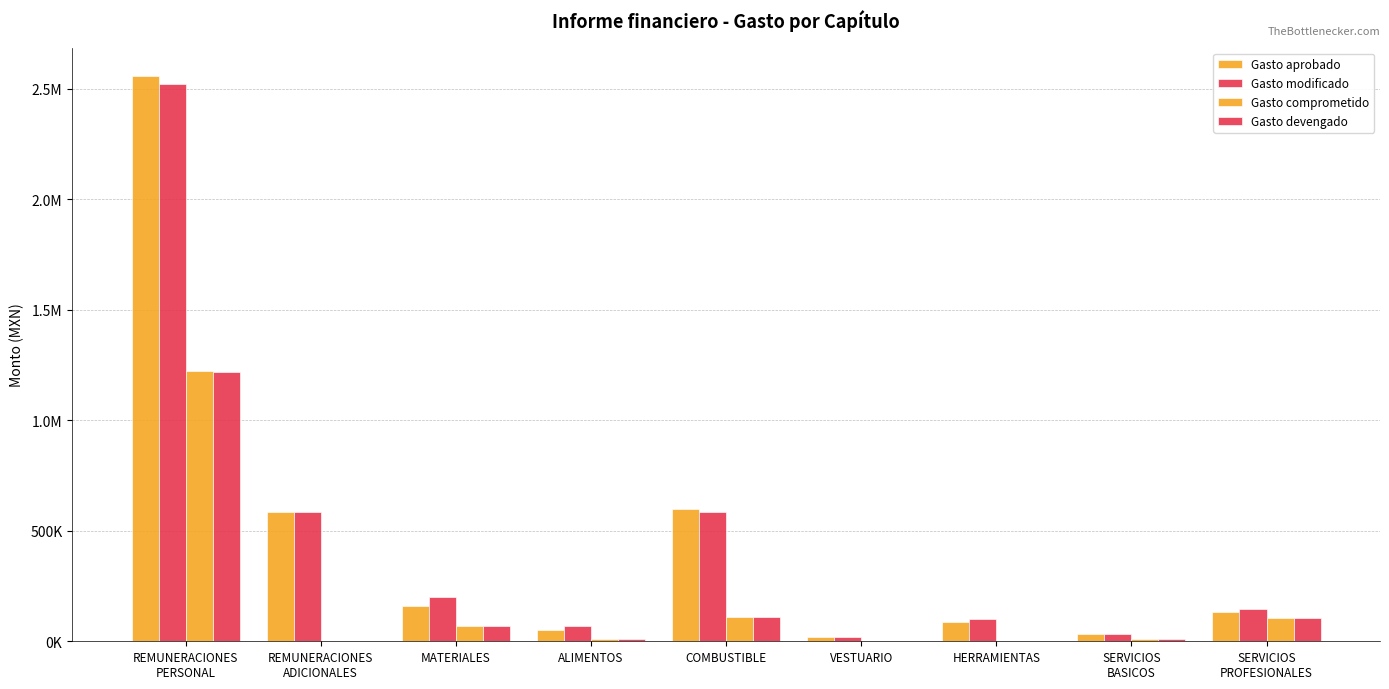

What is the sum of the Gasto modificado values at VESTUARIO and ALIMENTOS?

89000.0